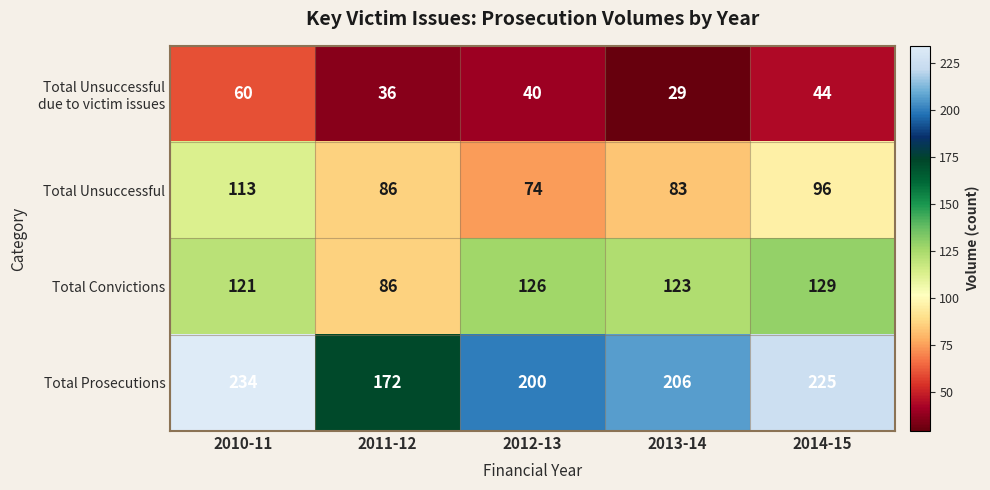

Which series has the largest total across all categories?

Total Prosecutions